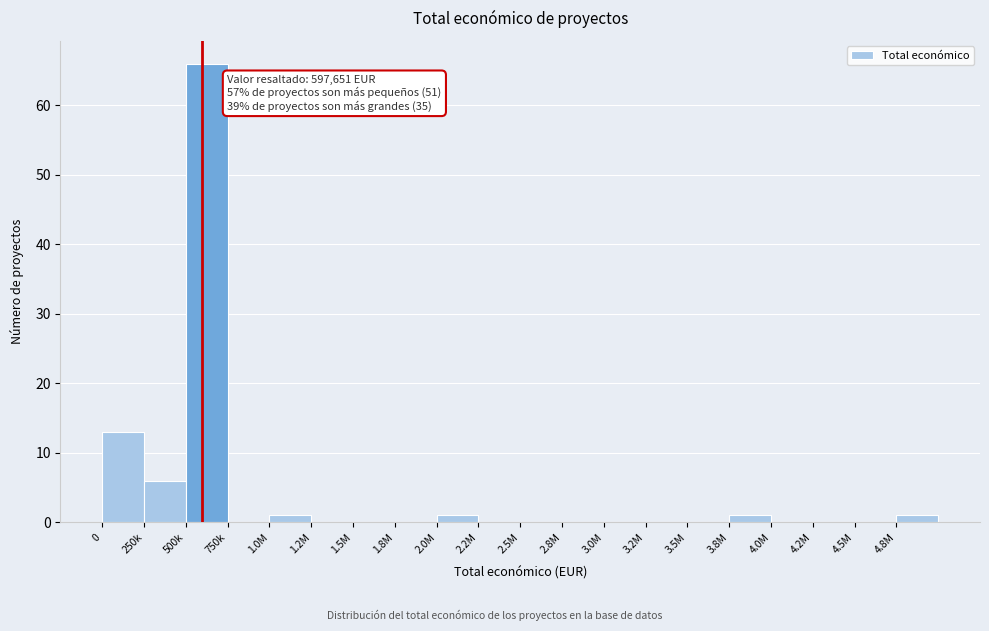

Reading right to left, list all the values displayed in this chart.

4.8M=1	4.5M=0	4.2M=0	4.0M=0	3.8M=1	3.5M=0	3.2M=0	3.0M=0	2.8M=0	2.5M=0	2.2M=0	2.0M=1	1.8M=0	1.5M=0	1.2M=0	1.0M=1	750k=0	500k=66	250k=6	0=13